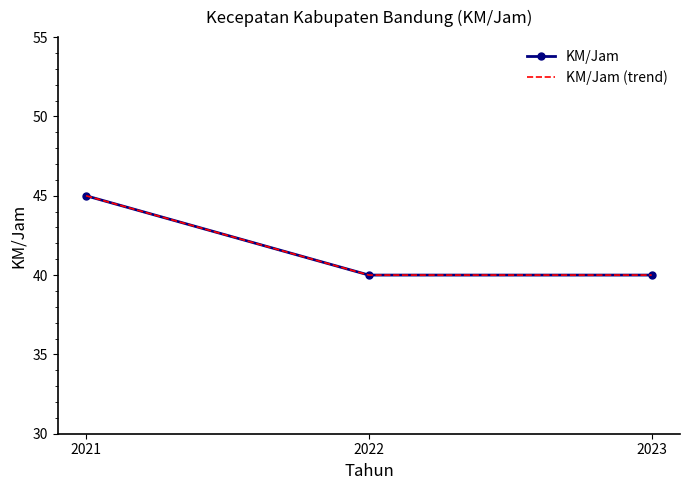

Reading left to right, transcribe all the data shown in this chart.

KM/Jam: 45	40	40
KM/Jam (trend): 45	40	40